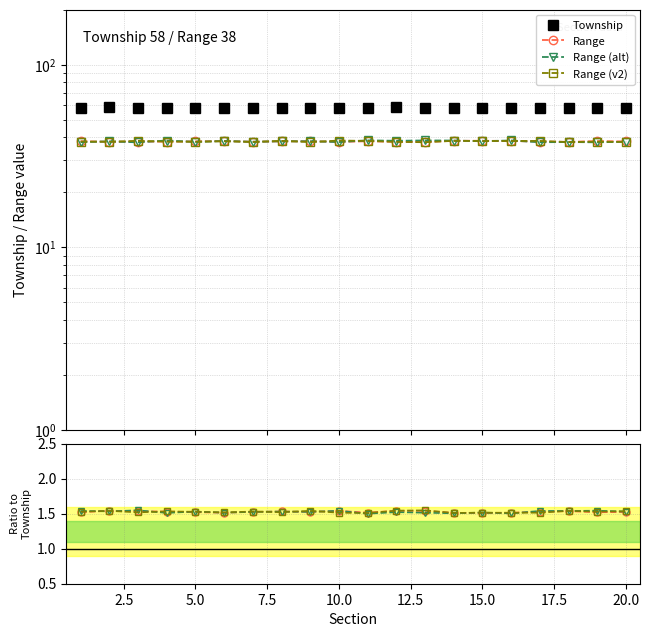

How many lines are shown in the chart?

4